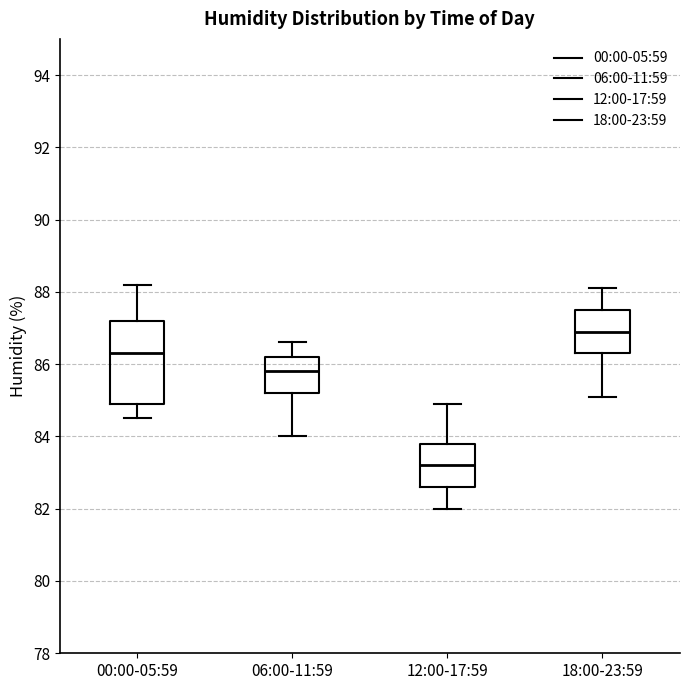

Reading left to right, read every box against the y-axis: the position of its median line, the range the box covers, and the ends of its whiskers. The values are not printed on the chart, so give them approximately, as read against the axis.

00:00-05:59: median 86.4, box 85.0 to 87.2, whiskers 84.6 to 88.2
06:00-11:59: median 85.8, box 85.2 to 86.2, whiskers 84.0 to 86.6
12:00-17:59: median 83.2, box 82.6 to 83.8, whiskers 82.0 to 85.0
18:00-23:59: median 87.0, box 86.4 to 87.6, whiskers 85.2 to 88.2